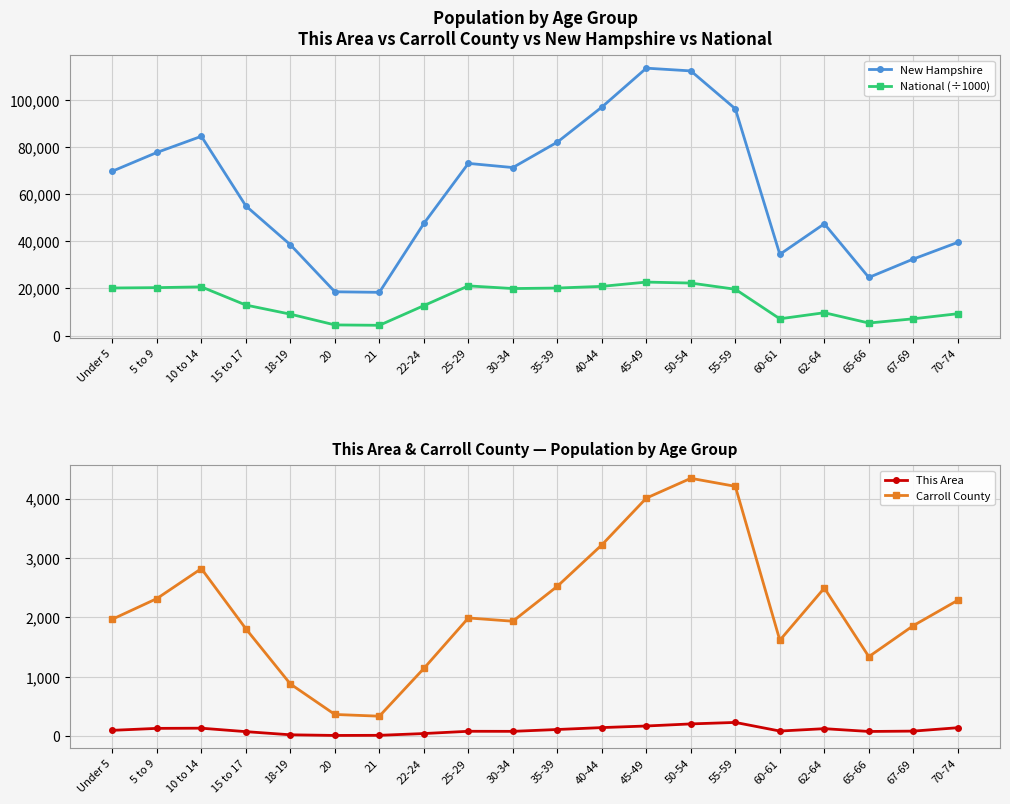

Which category has the lowest value in the This Area series?

20